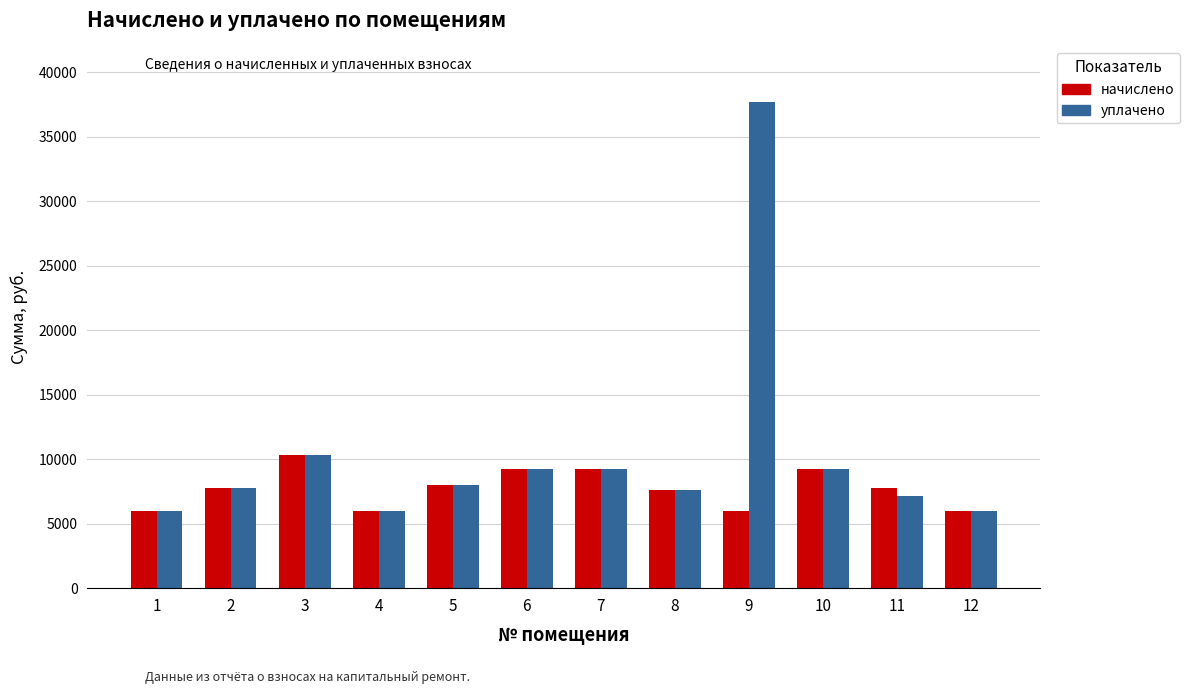

At how many categories does at least one series exceed 20940?

1